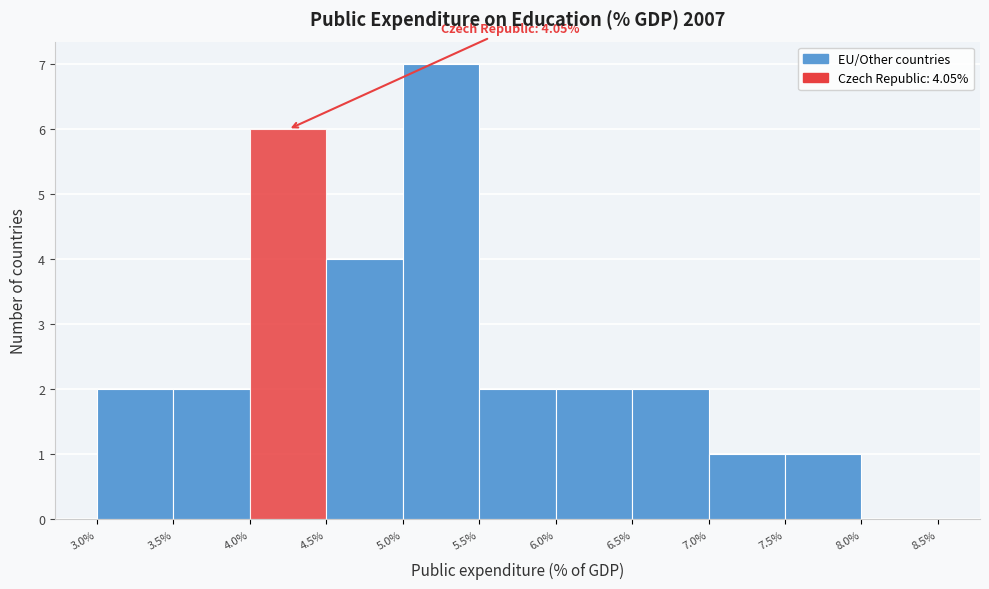

Over which range of the x-axis is the bar tallest?

5.0% to 5.5%